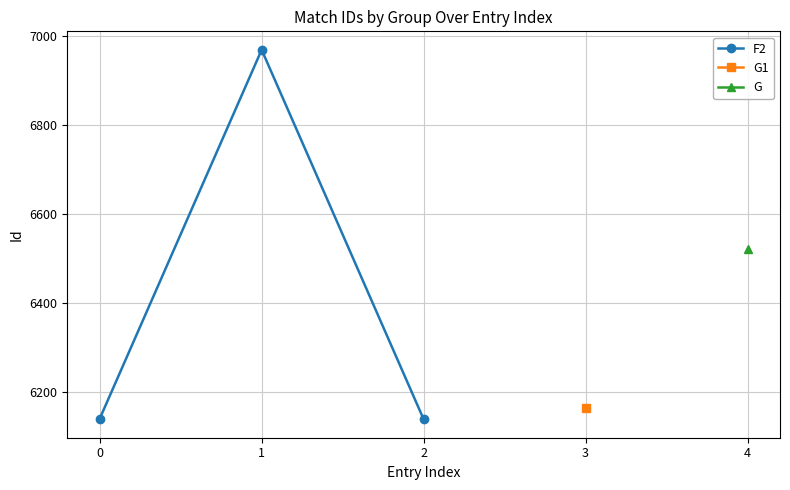

Rank the categories by value from highest to lowest.

1, 0, 2